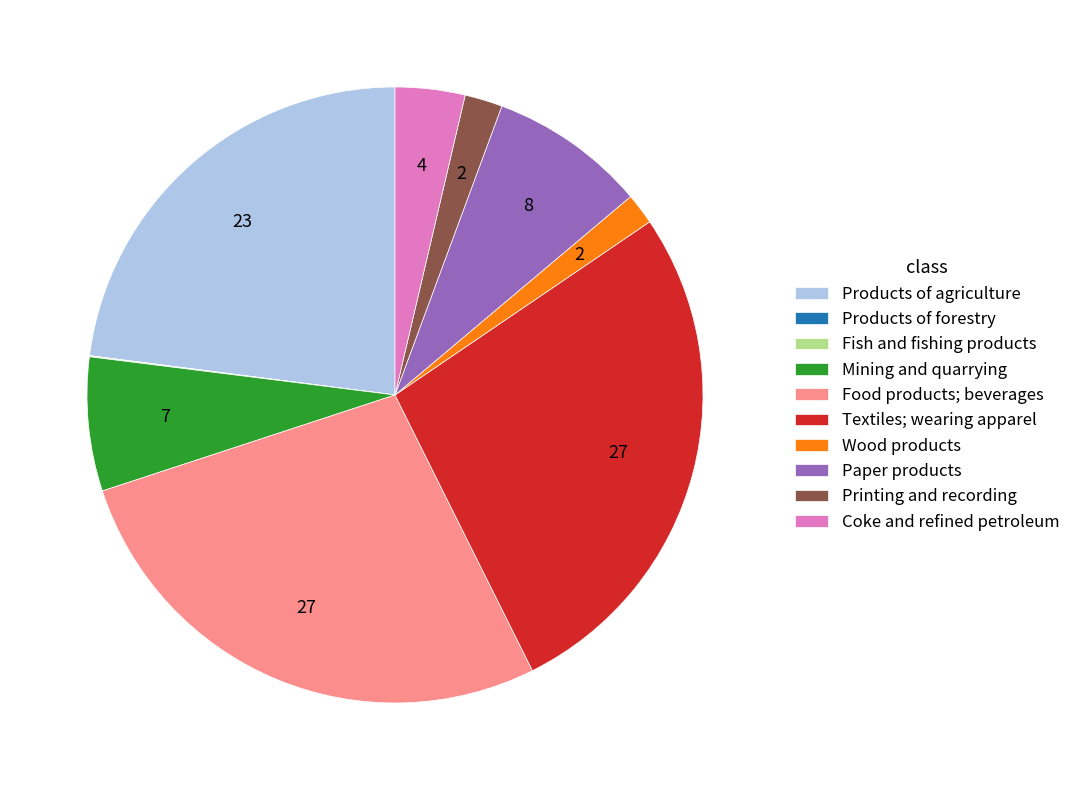

Between Mining and quarrying and Paper products, which is larger?

Paper products